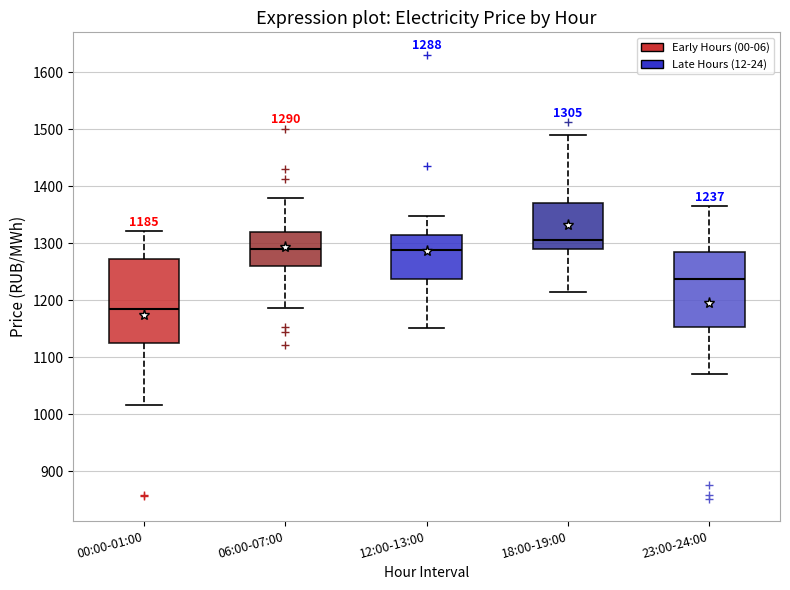

Which box is the tallest, from its lower edge to its upper edge?

00:00-01:00